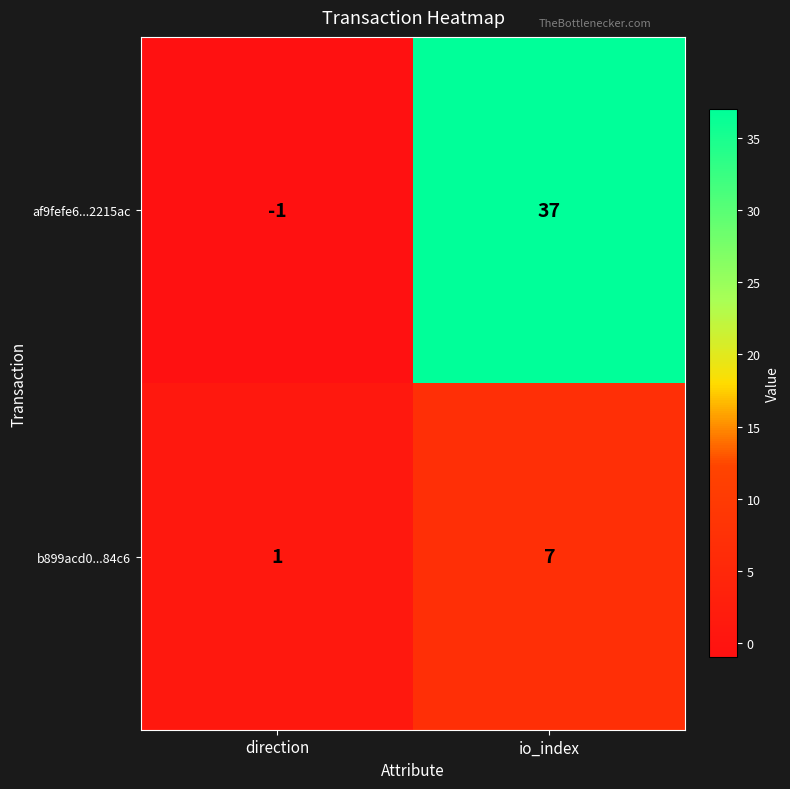

Reading left to right, what are all the values shown in this chart?

af9fefe6...2215ac: direction=-1	io_index=37
b899acd0...84c6: direction=1	io_index=7